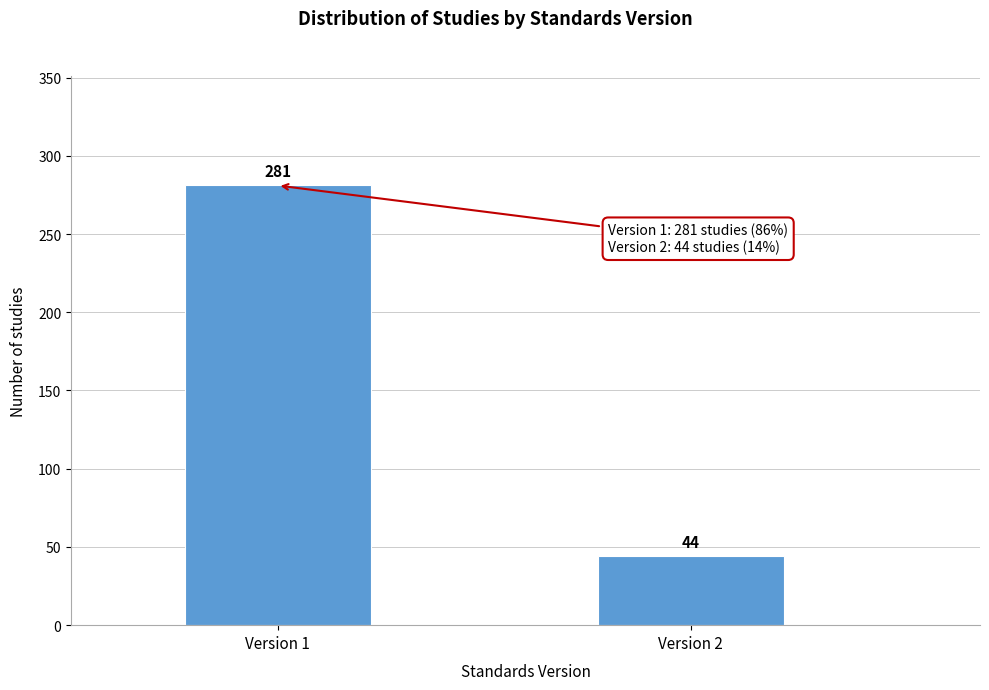

Reading right to left, what are all the values shown in this chart?

Version 2=44	Version 1=281